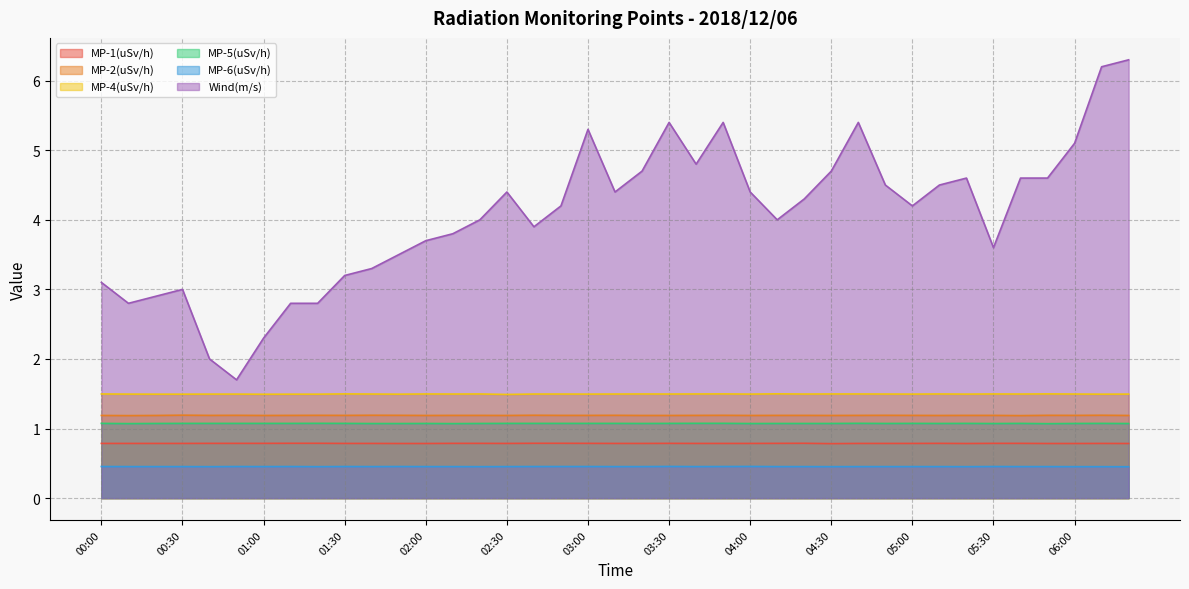

What is the approximate value of MP-1(uSv/h) at 03:10?

0.8